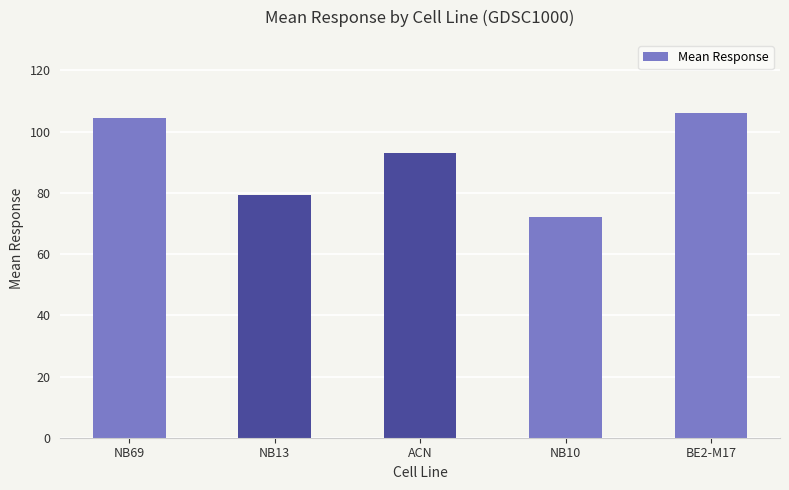

Reading left to right, what are all the values shown in this chart?

104.4	79.4	92.9	72.3	106.1